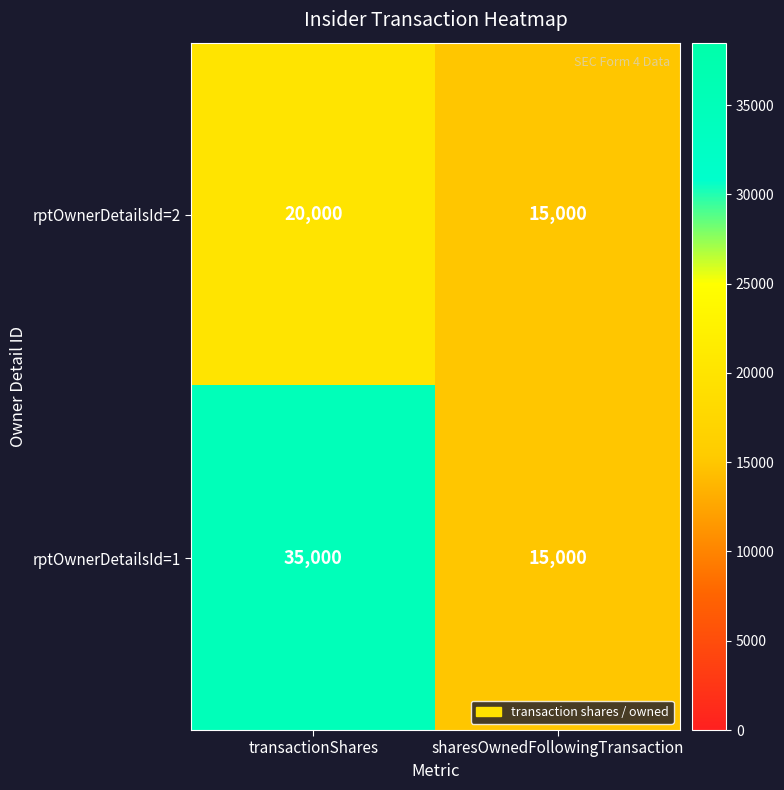

Is it true that rptOwnerDetailsId=2 equals 8522 at sharesOwnedFollowingTransaction?

False